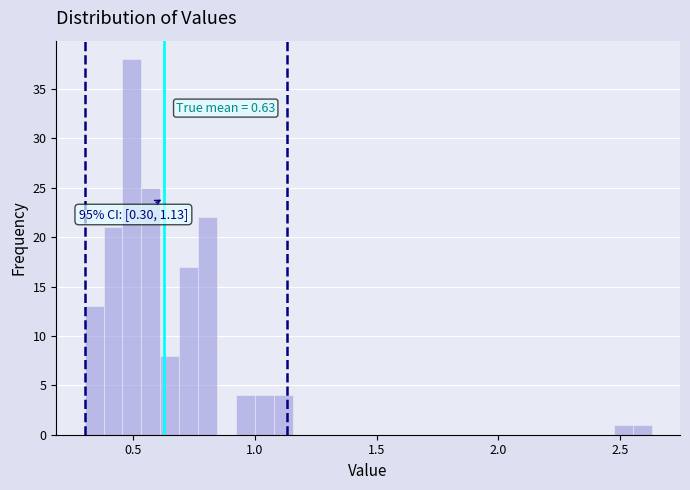

Around what value on the x-axis is the tallest bar? Give the approximate position of its centre, as read against the axis.

0.50